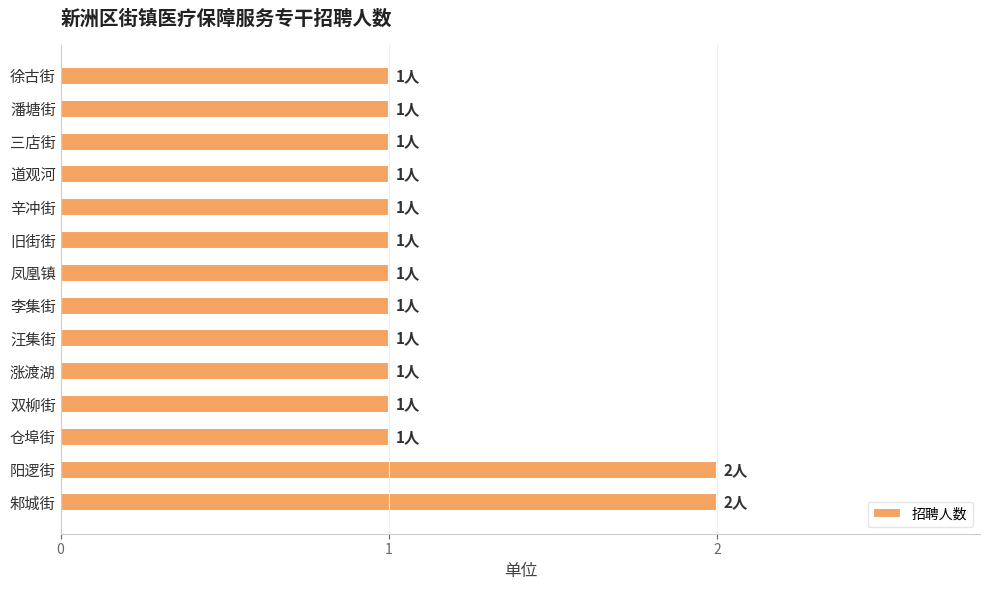

The value at 潘塘街 is 1. True or false?

True